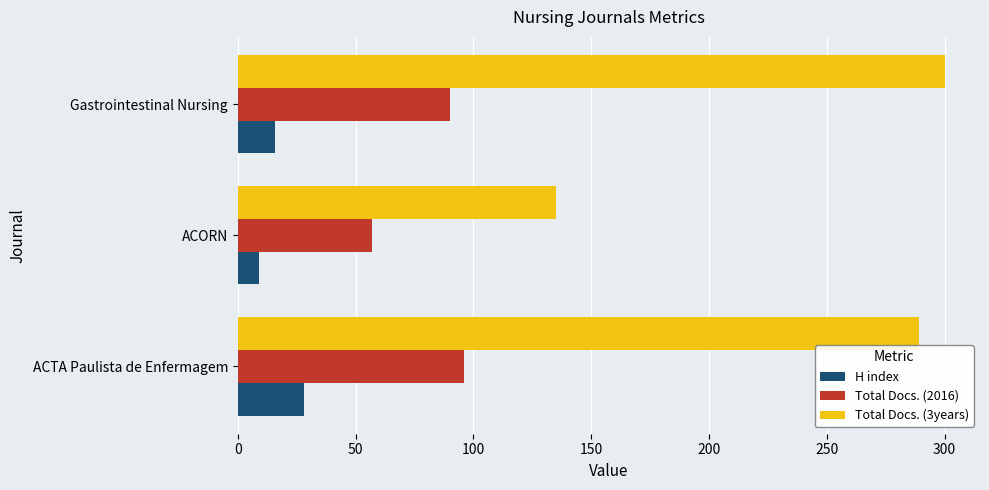

What is the sum of all Total Docs. (2016) values?

243